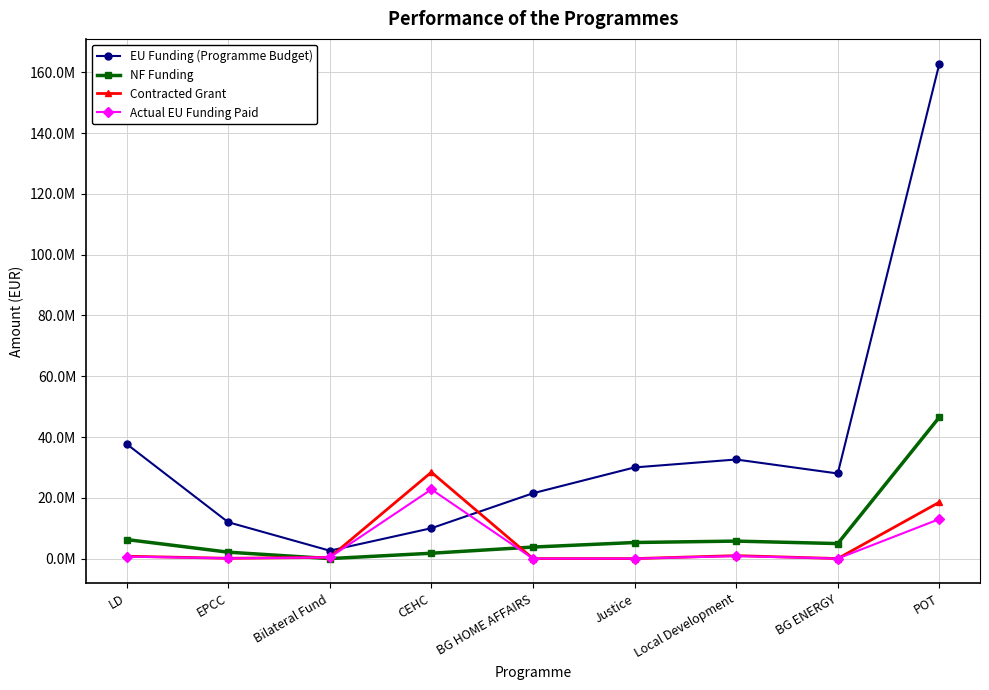

At which label is Actual EU Funding Paid closest to 11387239?

POT